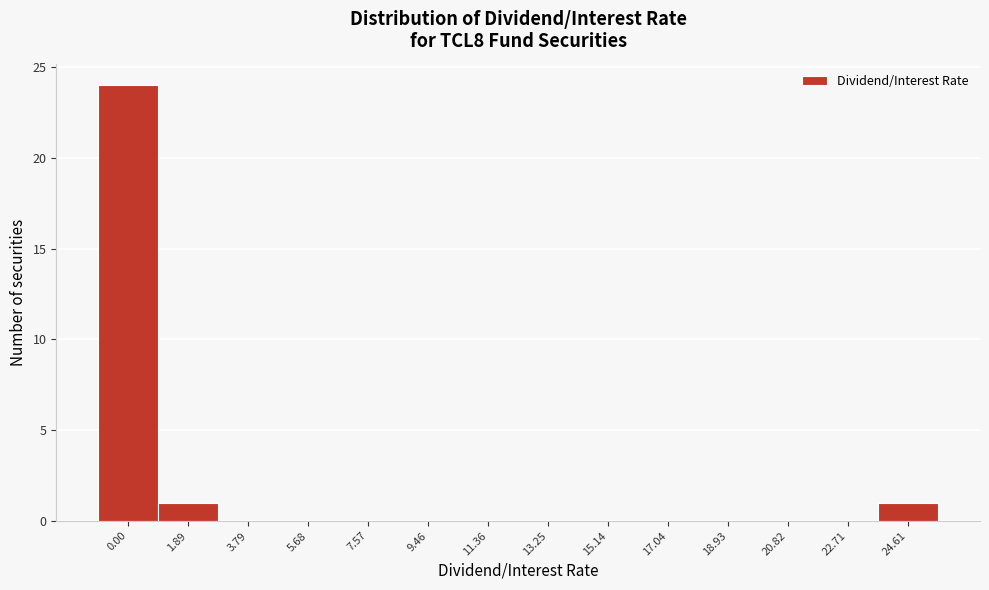

Reading right to left, what are all the values shown in this chart?

24.61=1	22.71=0	20.82=0	18.93=0	17.04=0	15.14=0	13.25=0	11.36=0	9.46=0	7.57=0	5.68=0	3.79=0	1.89=1	0.00=24